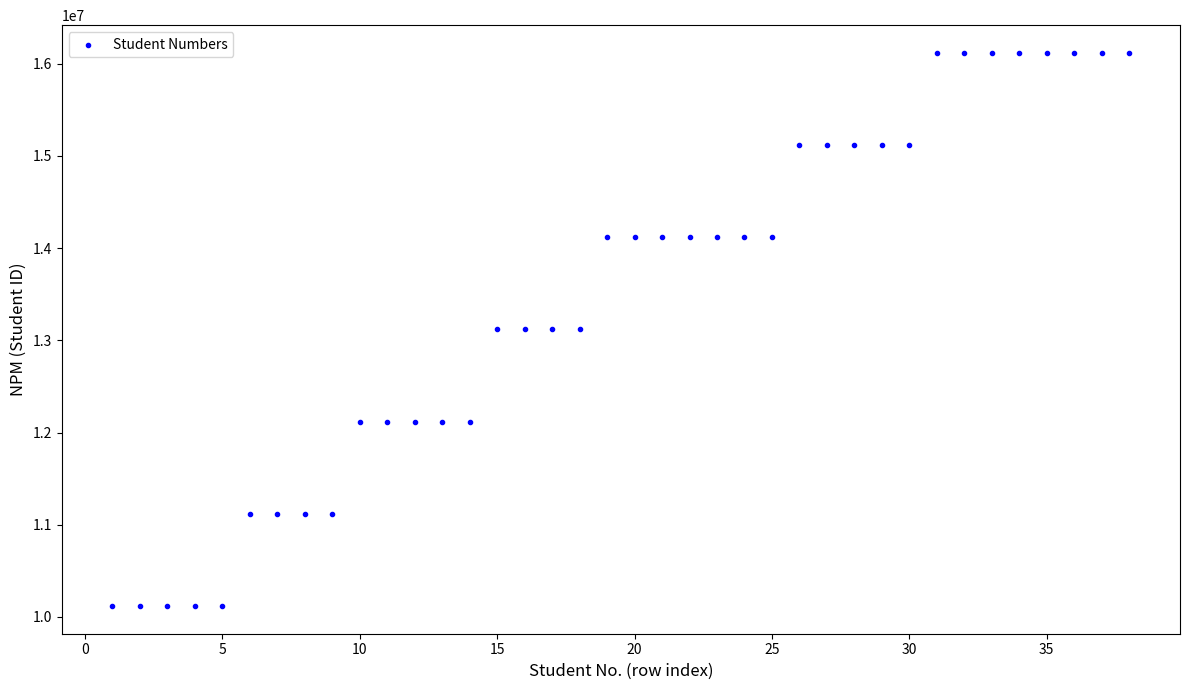

What is the range of X values (max minus min)?

37